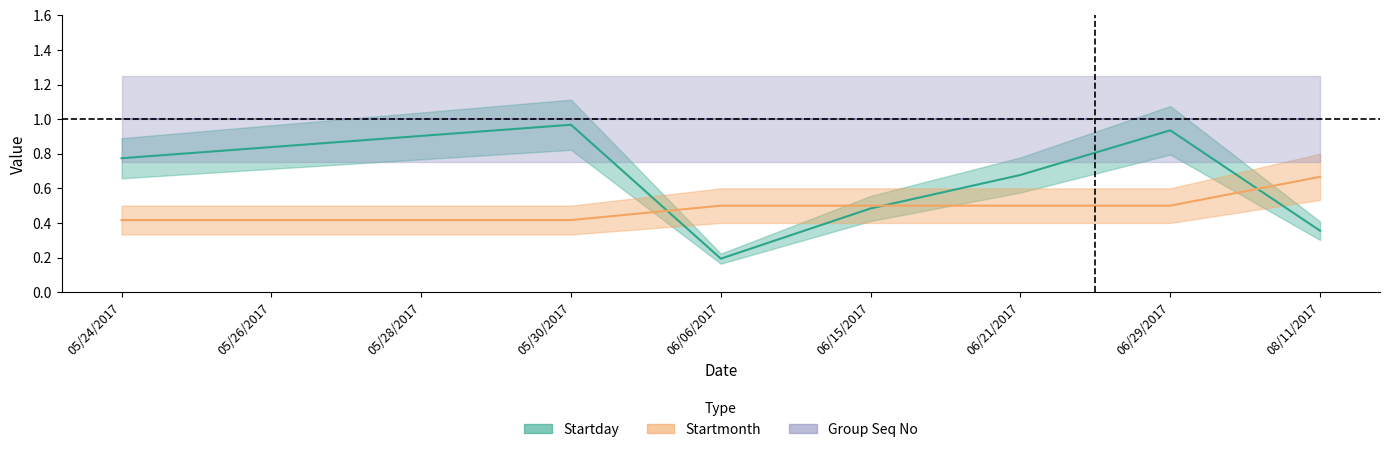

What is the minimum value for Startmonth?

0.4